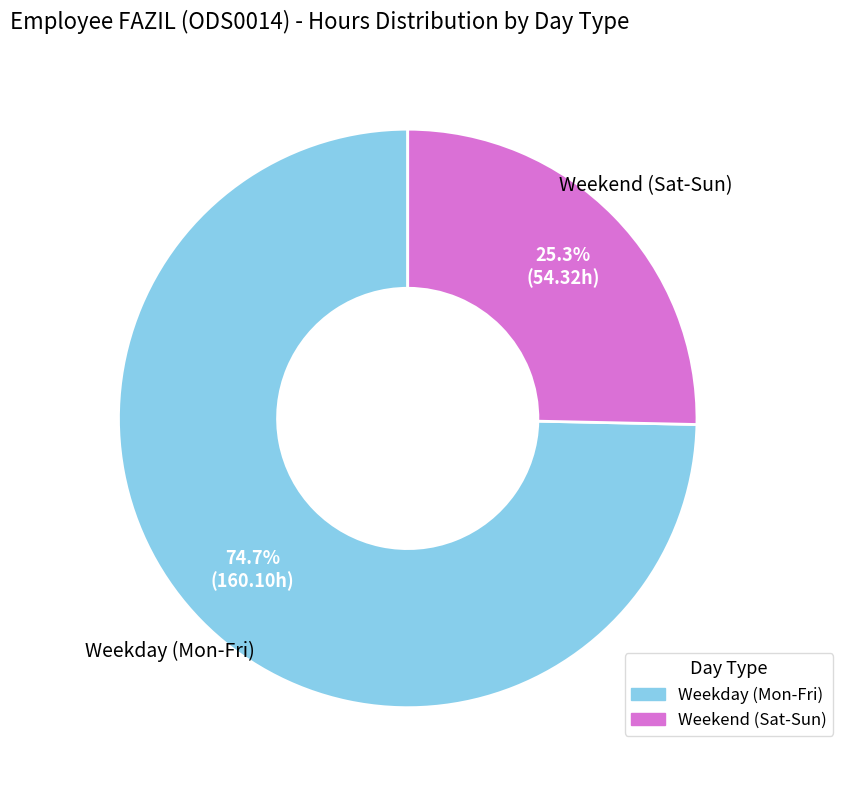

How many slices are in this pie chart?

2